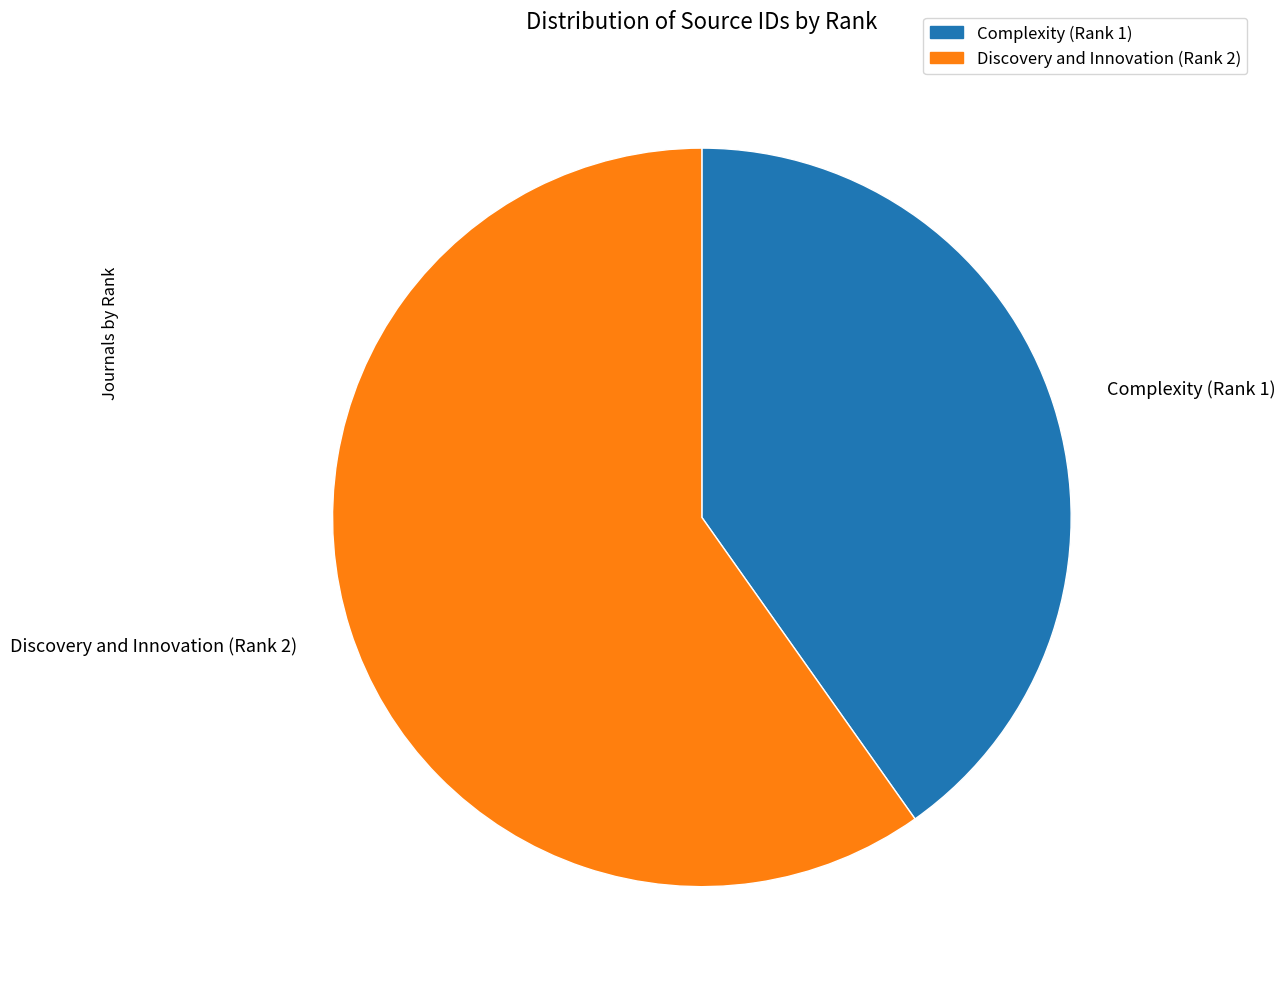

Does Discovery and Innovation (Rank 2) represent more than half of the total?

Yes